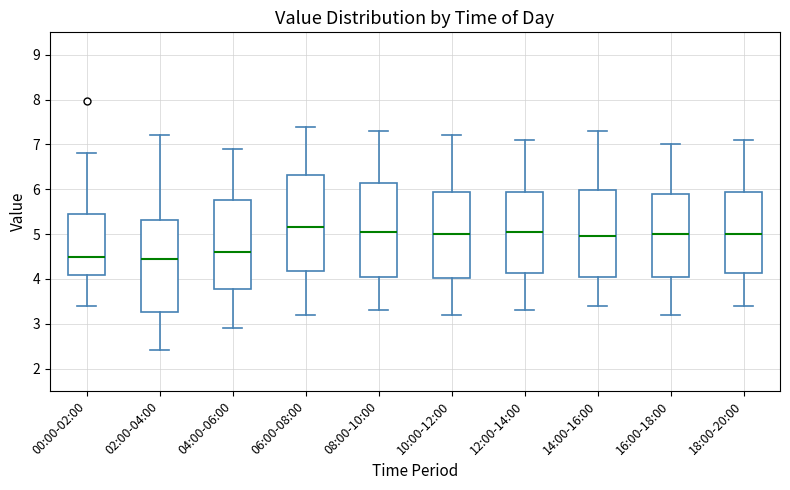

Reading left to right, read every box against the y-axis: the position of its median line, the range the box covers, and the ends of its whiskers. The values are not printed on the chart, so give them approximately, as read against the axis.

00:00-02:00: median 4.5, box 4.1 to 5.5, whiskers 3.4 to 6.8
02:00-04:00: median 4.5, box 3.3 to 5.3, whiskers 2.4 to 7.2
04:00-06:00: median 4.6, box 3.8 to 5.8, whiskers 2.9 to 6.9
06:00-08:00: median 5.2, box 4.2 to 6.3, whiskers 3.2 to 7.4
08:00-10:00: median 5.1, box 4.1 to 6.2, whiskers 3.3 to 7.3
10:00-12:00: median 5.0, box 4.0 to 6.0, whiskers 3.2 to 7.2
12:00-14:00: median 5.1, box 4.1 to 6.0, whiskers 3.3 to 7.1
14:00-16:00: median 5.0, box 4.1 to 6.0, whiskers 3.4 to 7.3
16:00-18:00: median 5.0, box 4.1 to 5.9, whiskers 3.2 to 7.0
18:00-20:00: median 5.0, box 4.1 to 6.0, whiskers 3.4 to 7.1